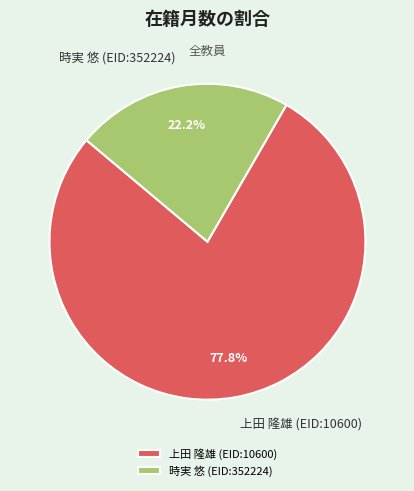

Does 時実 悠 (EID:352224) account for over 50% of the chart?

No